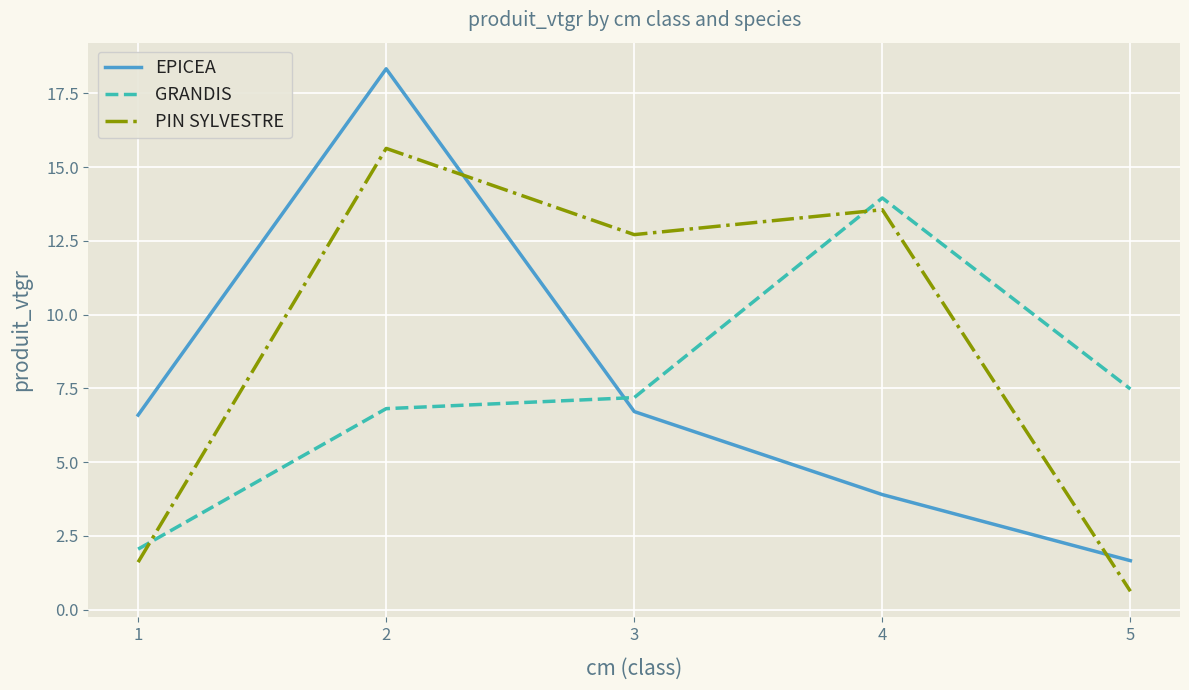

After their last crossing, which series has the higher values: EPICEA or GRANDIS?

GRANDIS